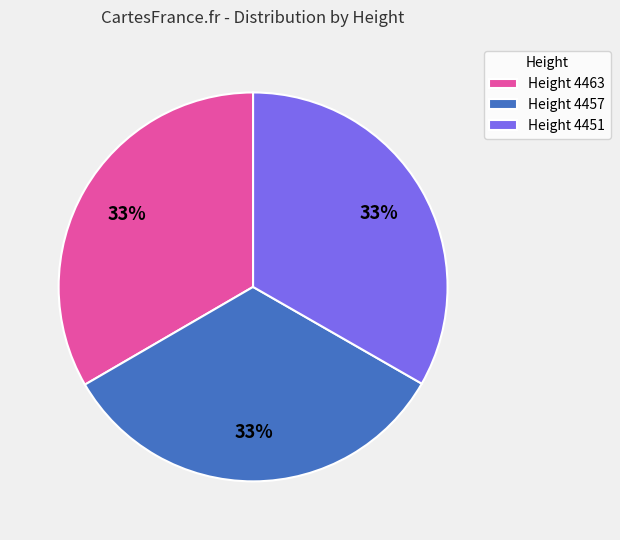

What is the ratio of the value at Height 4451 to the value at Height 4463?

1.0